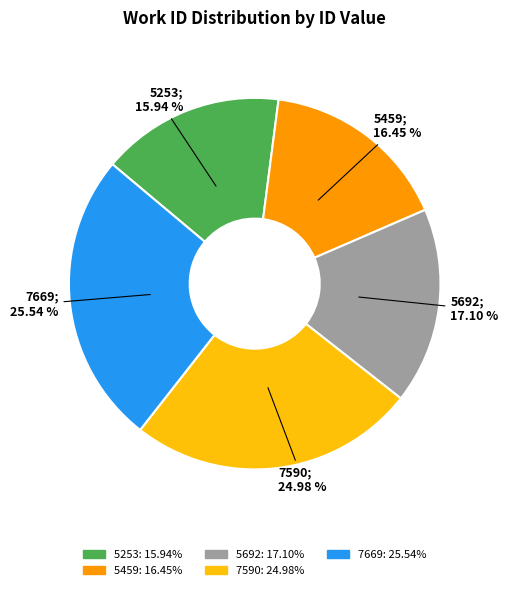

To the nearest percent, what is the difference between the 7669 and 7590 slice percentages?

1%